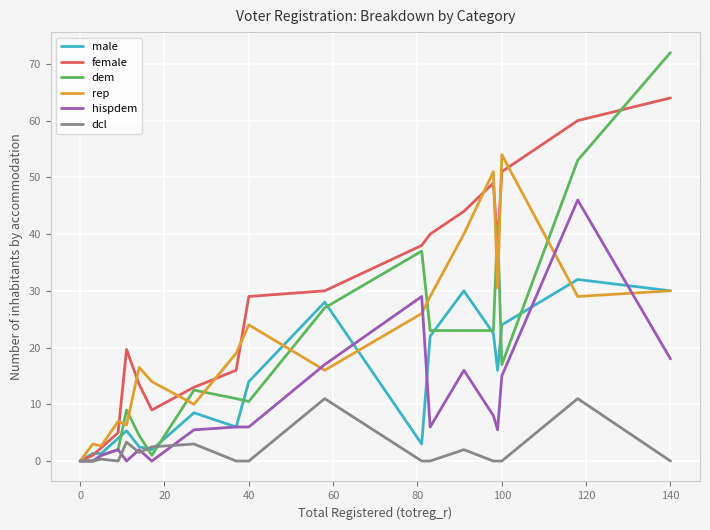

Which series has the largest range (max minus min)?

dem